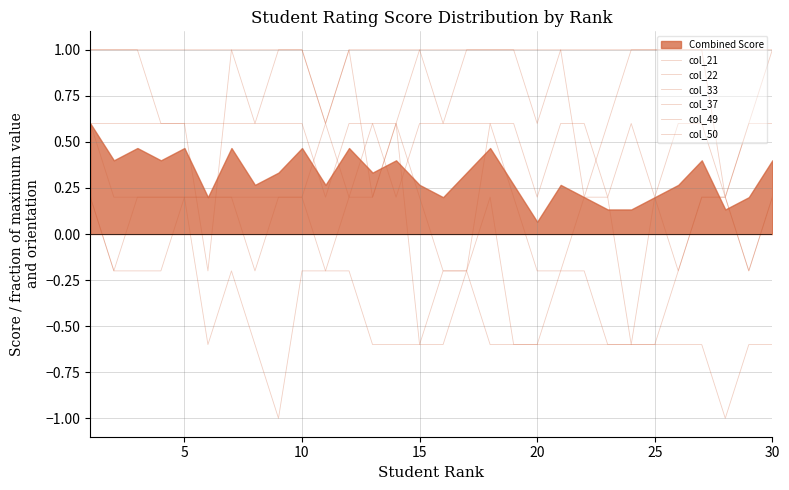

Which series has the largest total across all categories?

col_21